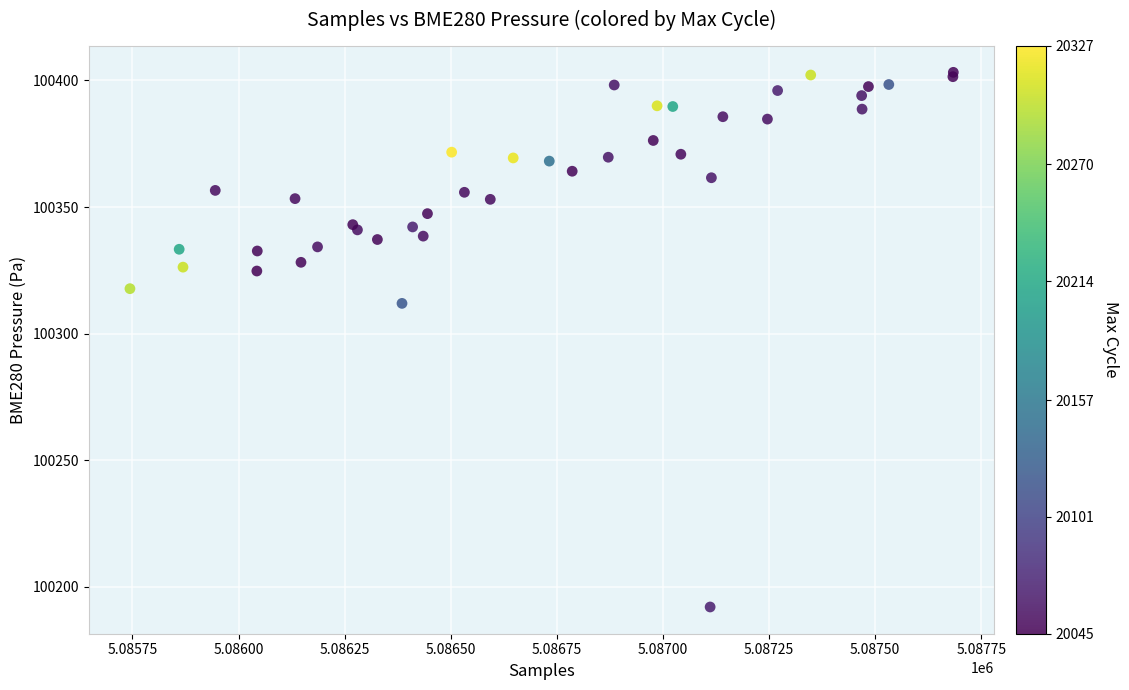

What Y value in the scatter plot is closest to 100297?

100311.9